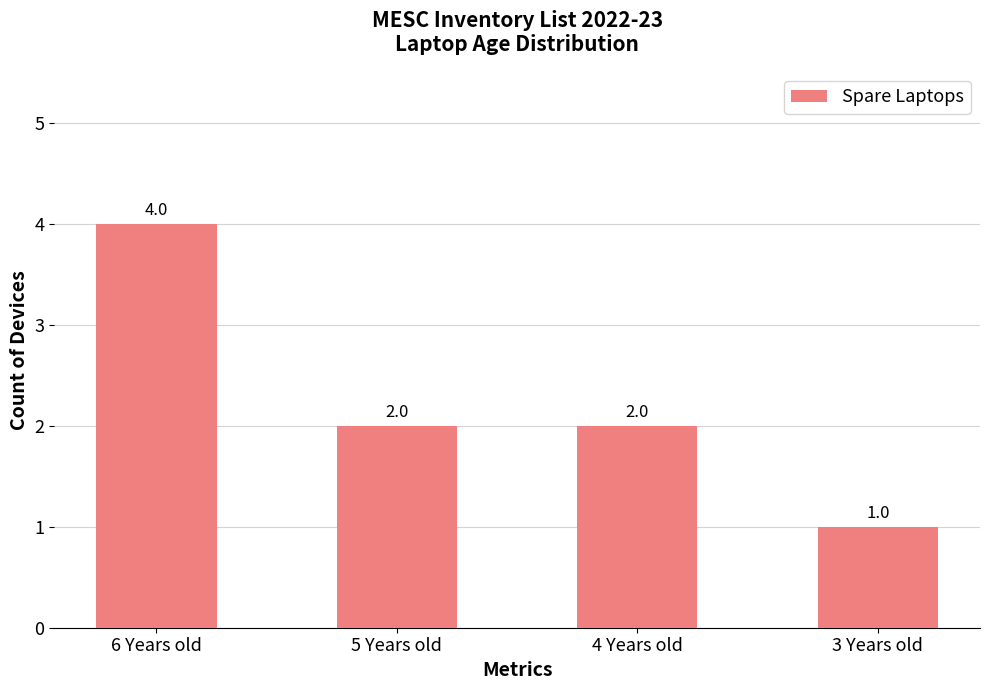

What is the change in value from 4 Years old to 3 Years old?

-1